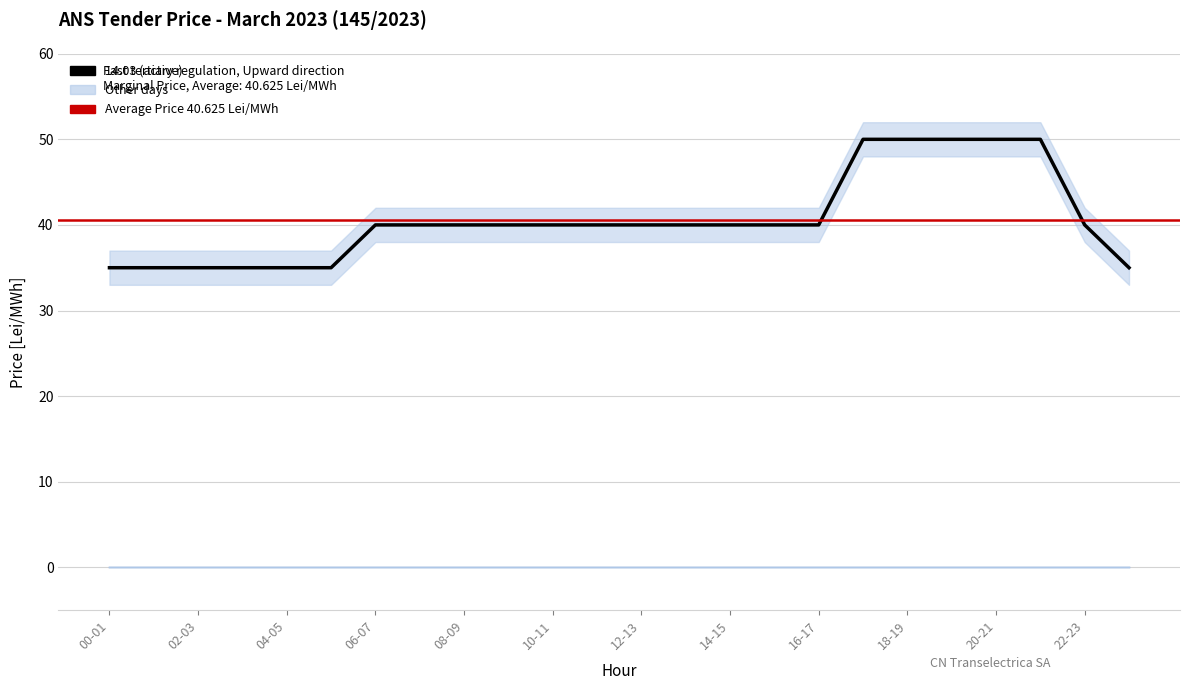

True or false: 14.03 has more than 2 interior local peaks.

False